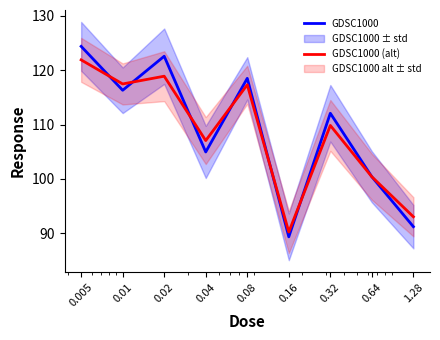

Is the value of GDSC1000 (alt) at 0.005 greater than the value of GDSC1000 at 0.01?

Yes